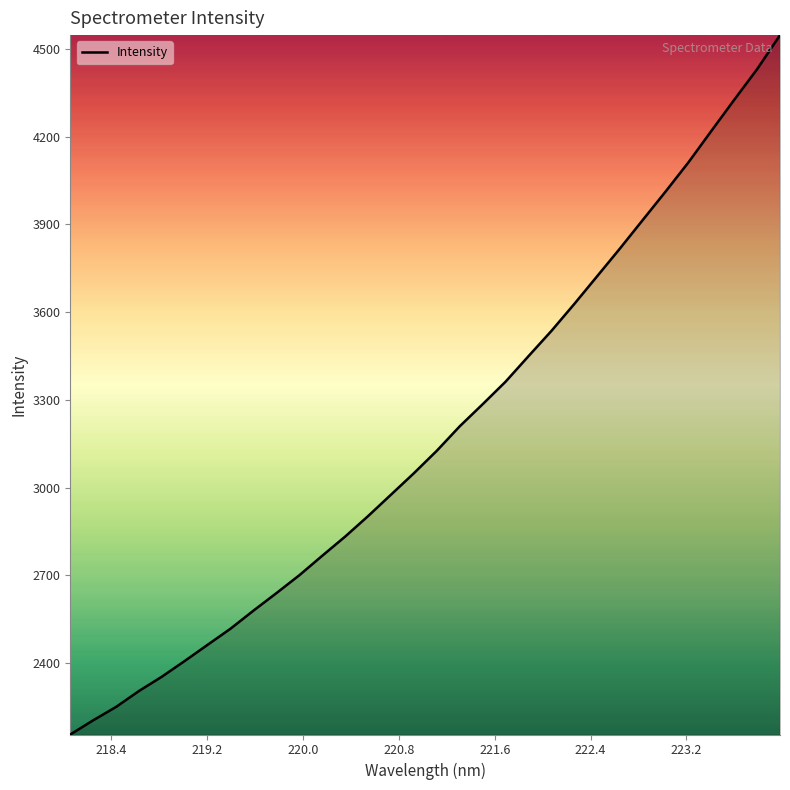

What is the difference between the maximum and minimum values?

2391.3